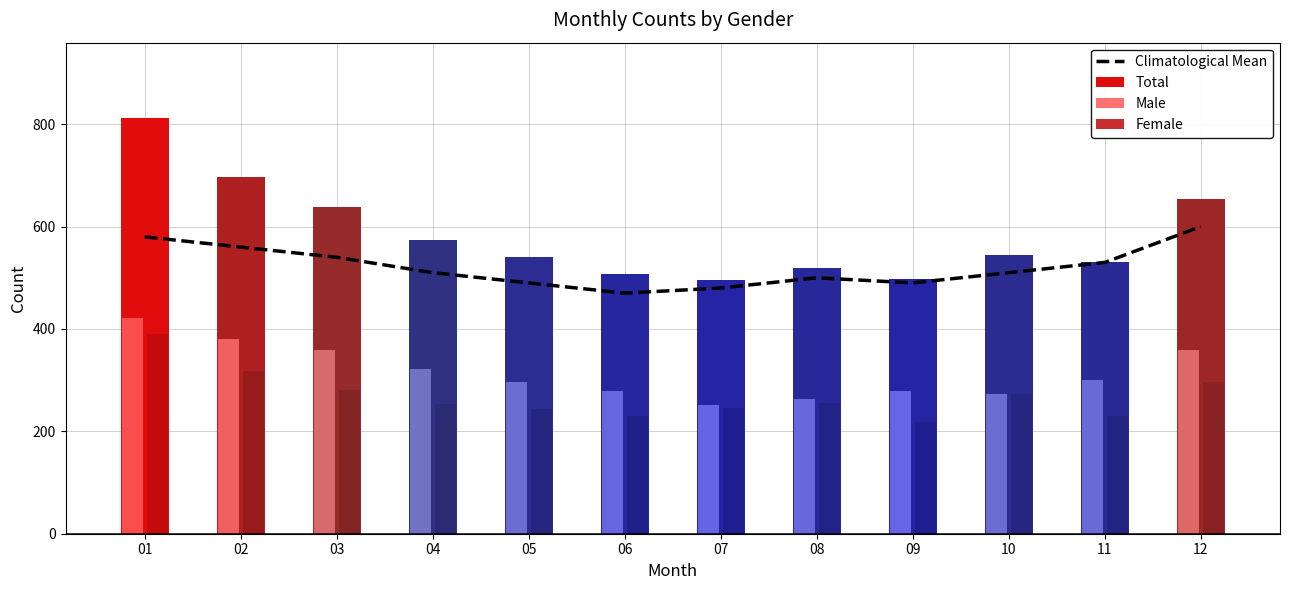

Where does the Female series first go above 256?

01